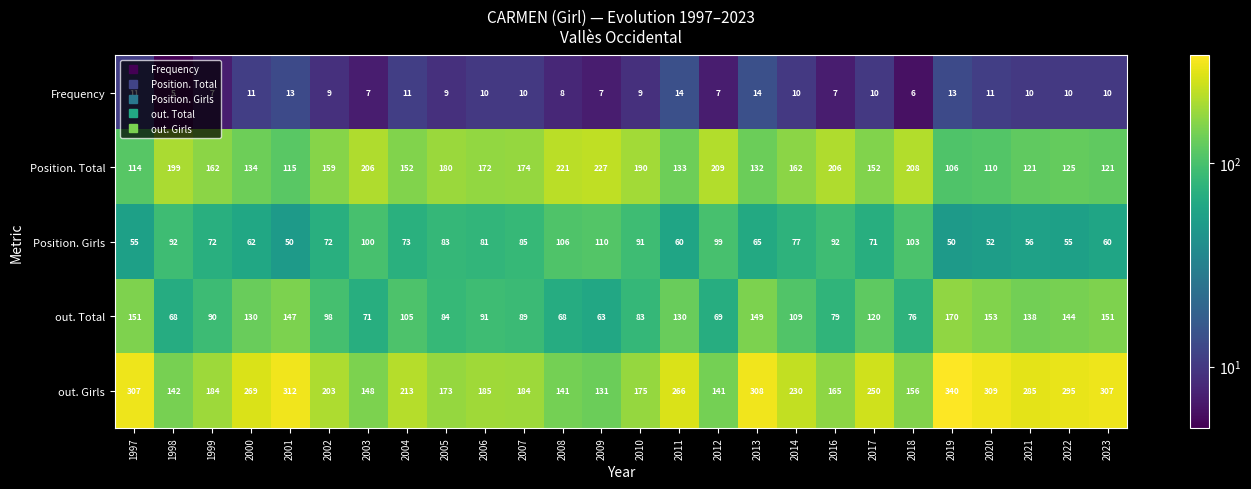

True or false: Position. Total has a value of 143 at 2018.

False